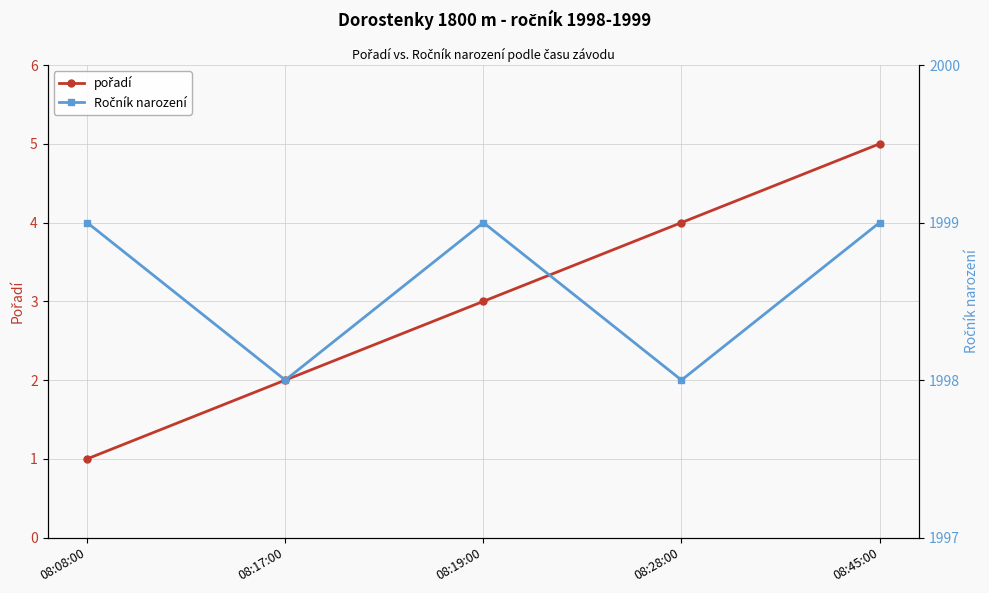

What is the total value across all series at 08:28:00?

2002